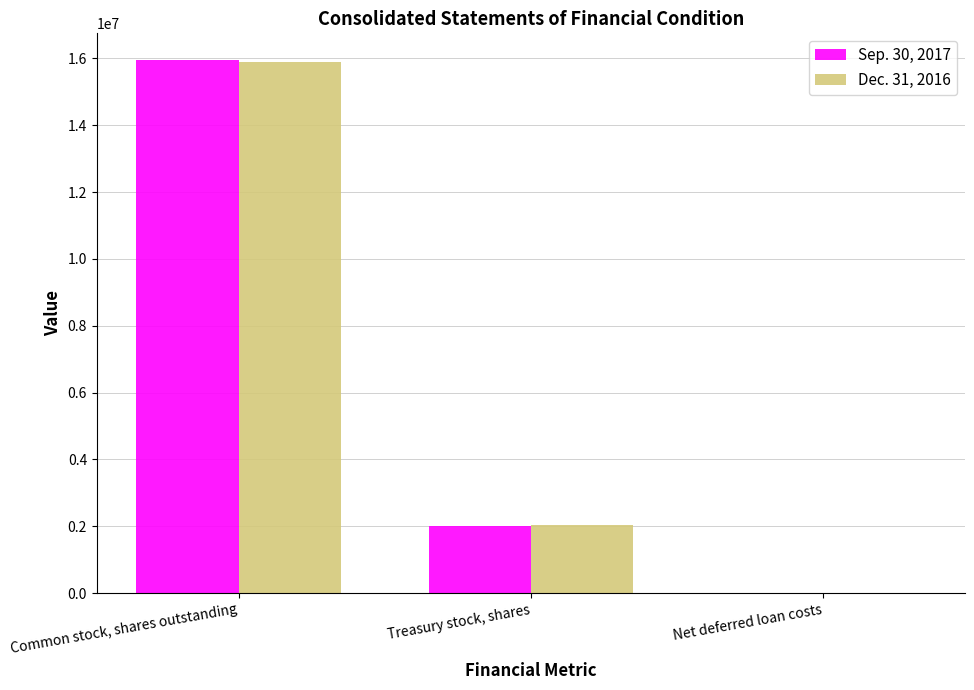

At which category is the sum across all series the highest?

Common stock, shares outstanding